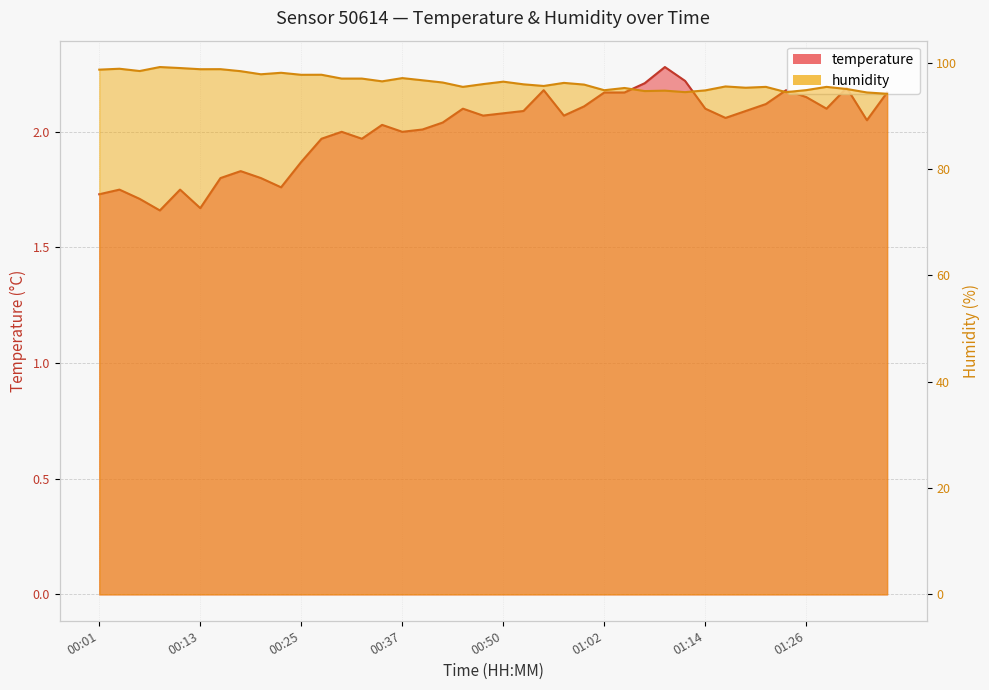

Reading left to right, list all the values displayed in this chart.

temperature: 1.7	1.8	1.7	1.7	1.8	1.7	1.8	1.8	1.8	1.8	1.9	2.0	2.0	2.0	2.0	2.0	2.0	2.0	2.1	2.1	2.1	2.1	2.2	2.1	2.1	2.2	2.2	2.2	2.3	2.2	2.1	2.1	2.1	2.1	2.2	2.1	2.1	2.2	2.0	2.2
humidity: 98.7	98.9	98.4	99.2	99.0	98.8	98.8	98.4	97.8	98.1	97.7	97.7	97.0	97.0	96.5	97.1	96.7	96.3	95.5	96.0	96.4	95.9	95.6	96.2	95.9	94.8	95.2	94.7	94.7	94.5	94.8	95.5	95.3	95.5	94.5	94.8	95.5	95.0	94.4	94.2